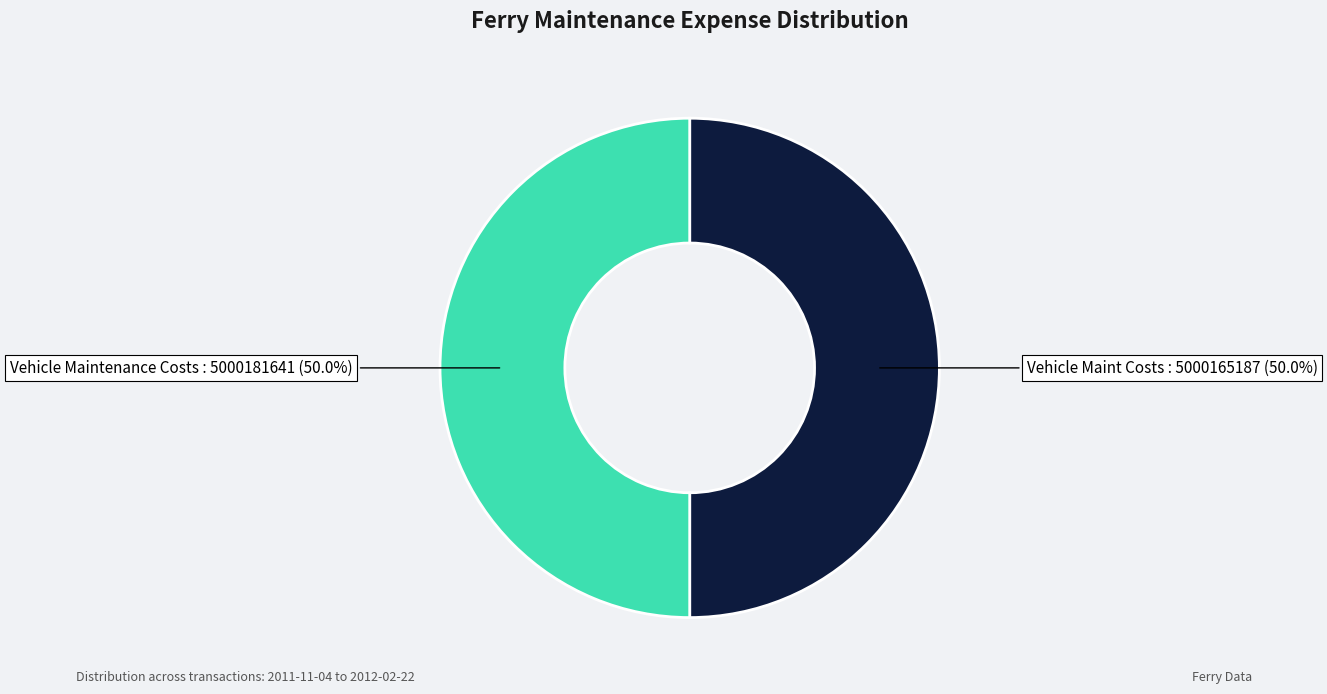

Combined, what portion of the pie is Vehicle Maintenance Costs and Vehicle Maint Costs?

100.0%